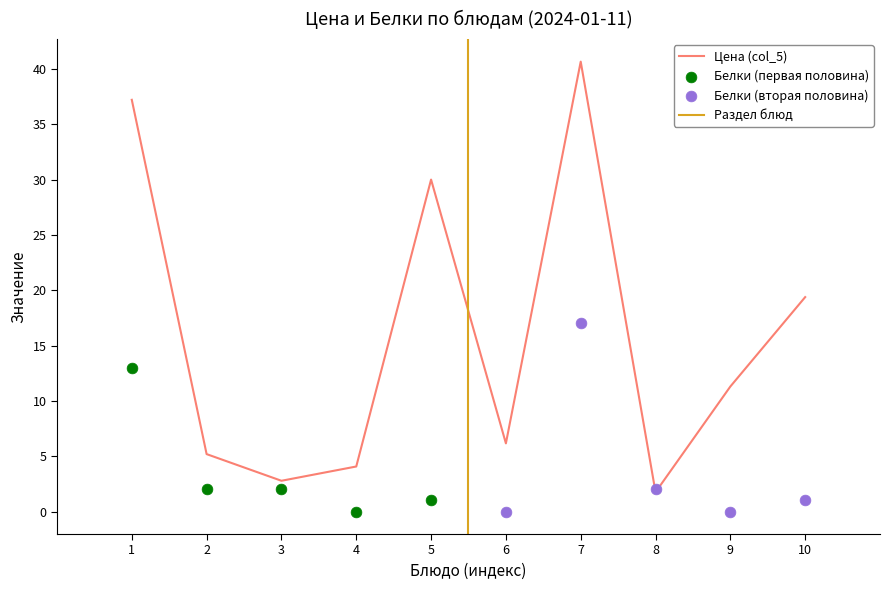

What is the lowest value of the Цена (col_5) series?

1.8